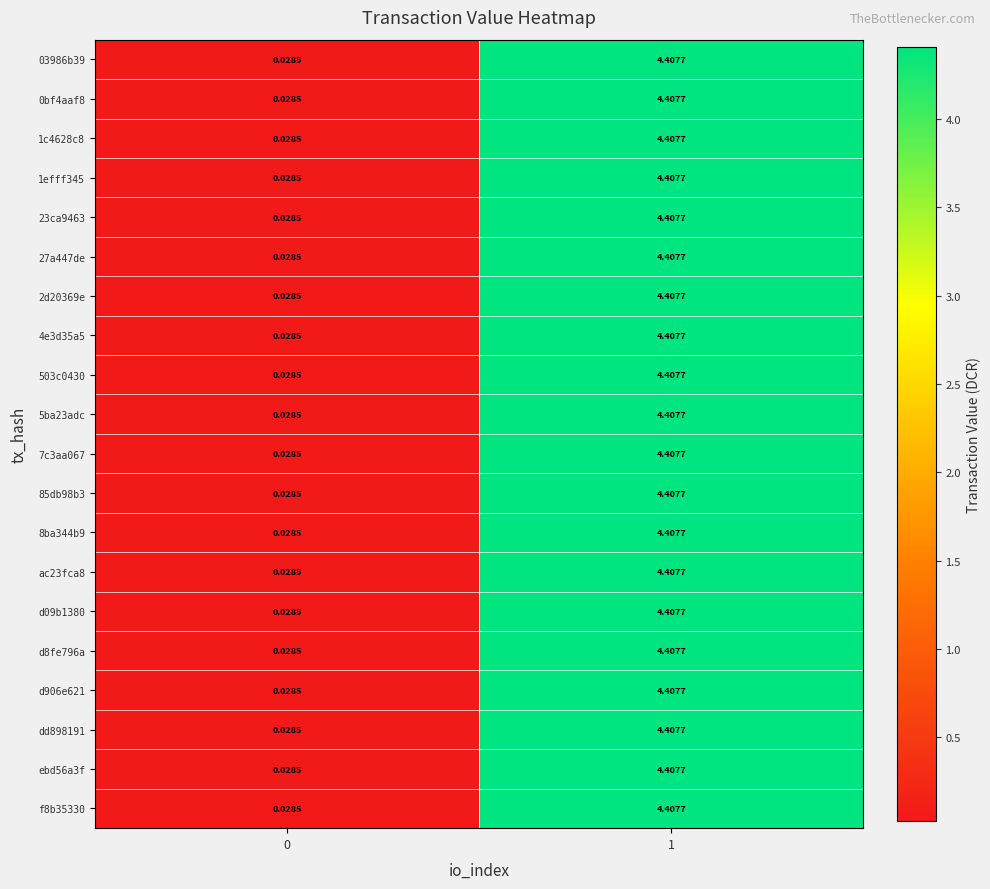

Is the value of 23ca9463 at 0 greater than the value of 27a447de at 1?

No